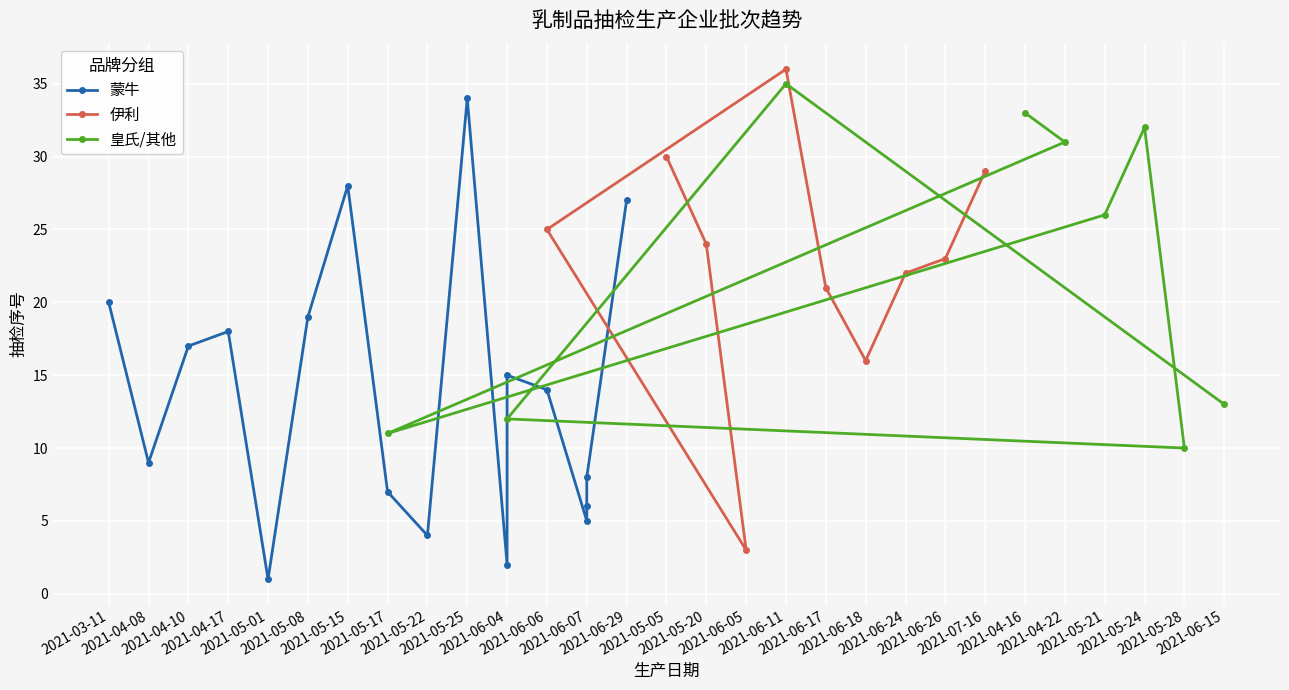

Which has a higher value, 2021-05-17 or 2021-05-17?

2021-05-17